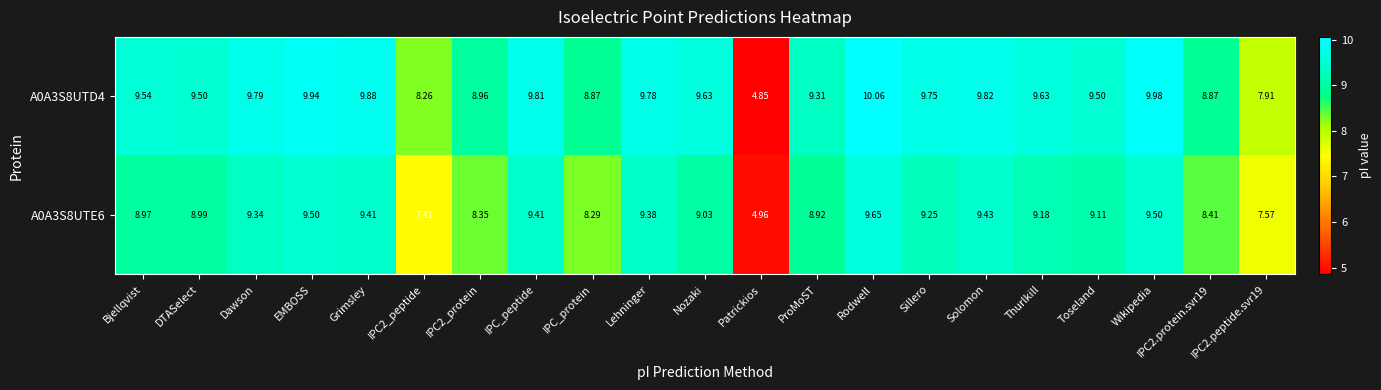

At how many categories does at least one series exceed 6?

20